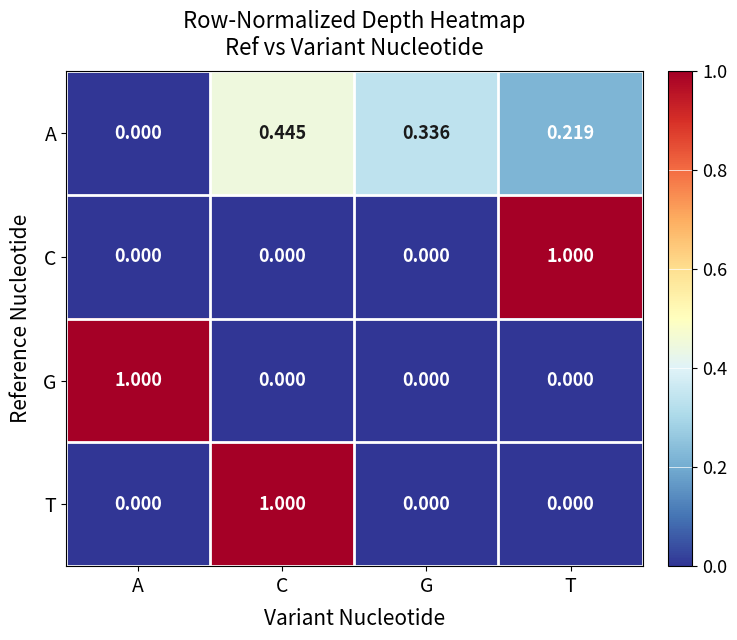

Count the number of categories in the chart.

4